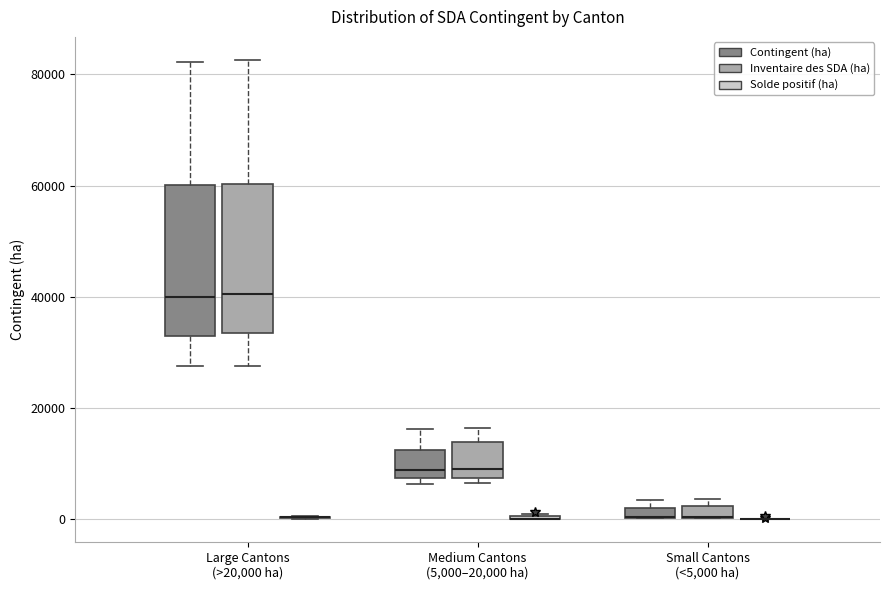

Where does the median line of the box for Medium Cantons (5,000–20,000 ha) (Inventaire des SDA (ha)) sit on the y-axis? The values are not printed on the chart, so give them approximately, as read against the axis.

10000